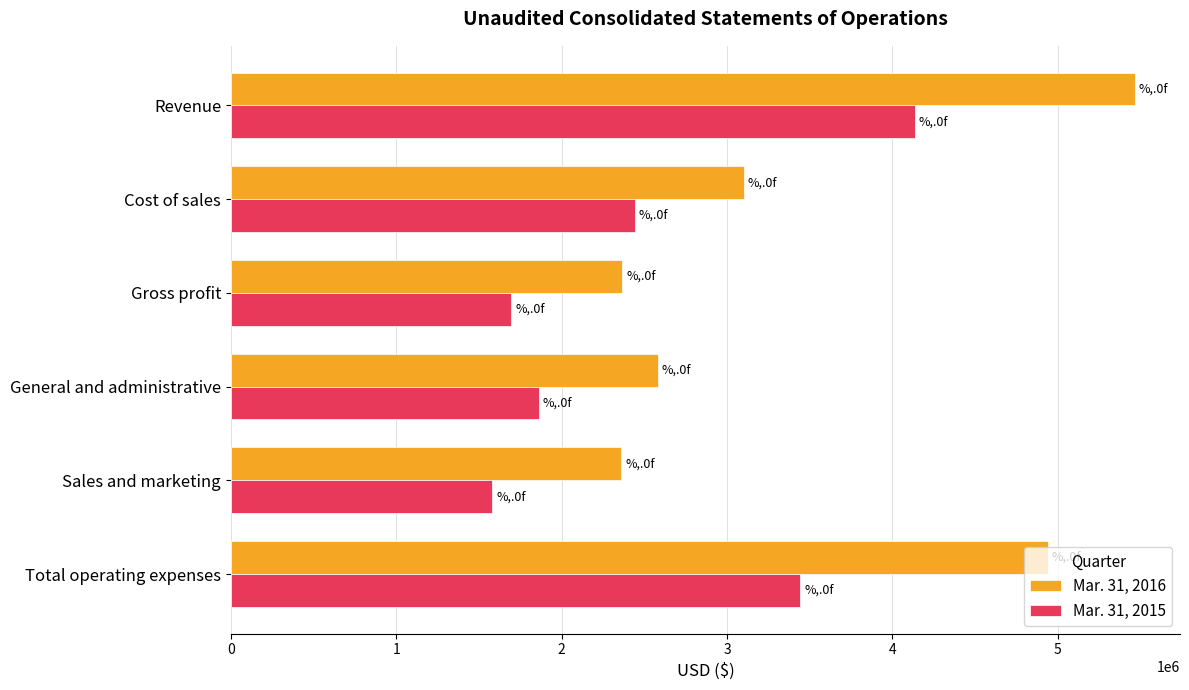

How many distinct data groups are displayed?

2